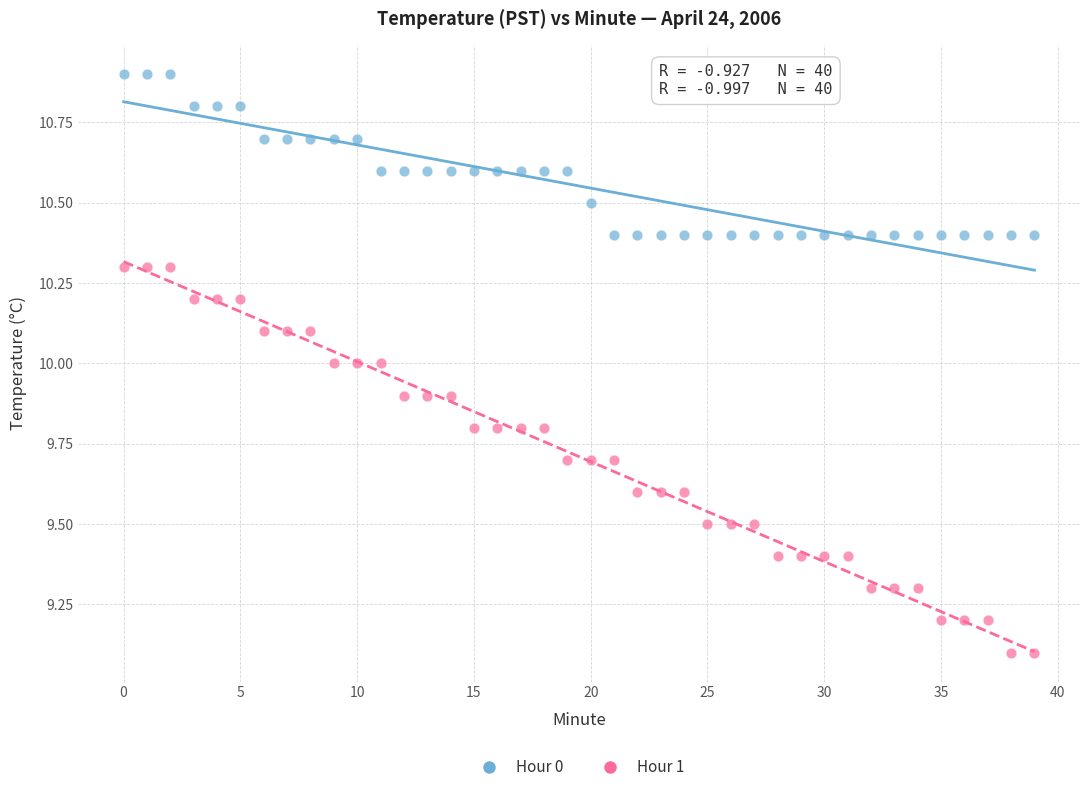

Across all data points, what is the range of Y values (max minus min)?

1.8